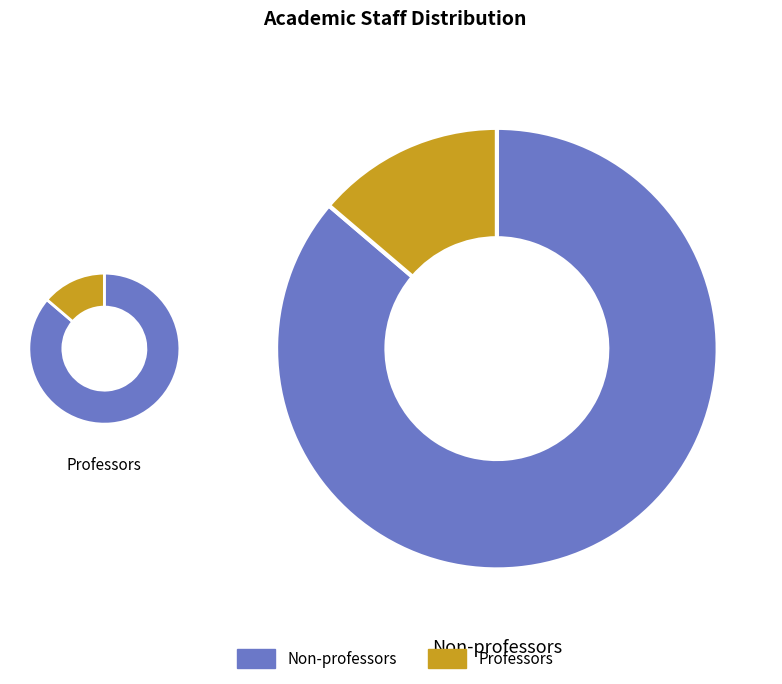

Combined, do 13 and 10 account for over 50%?

No